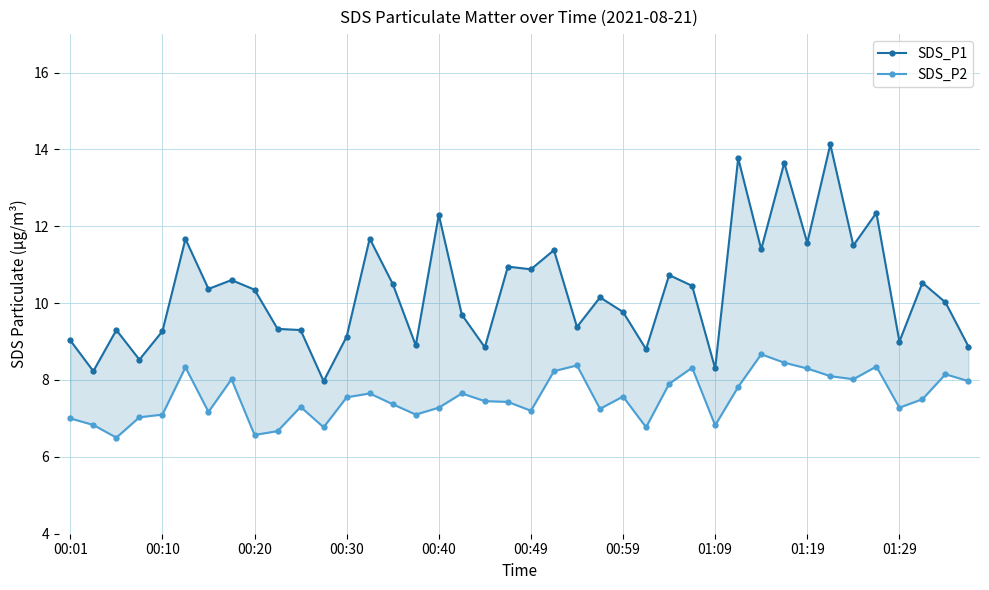

What are all the series names shown in the legend?

SDS_P1, SDS_P2